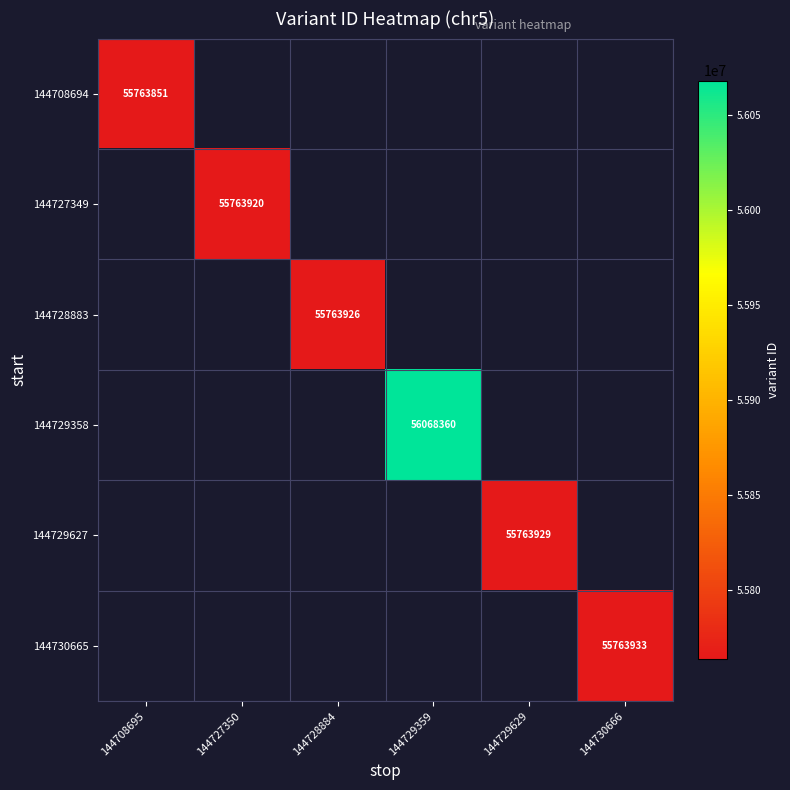

Which label corresponds to the largest value in the chart?

144729359